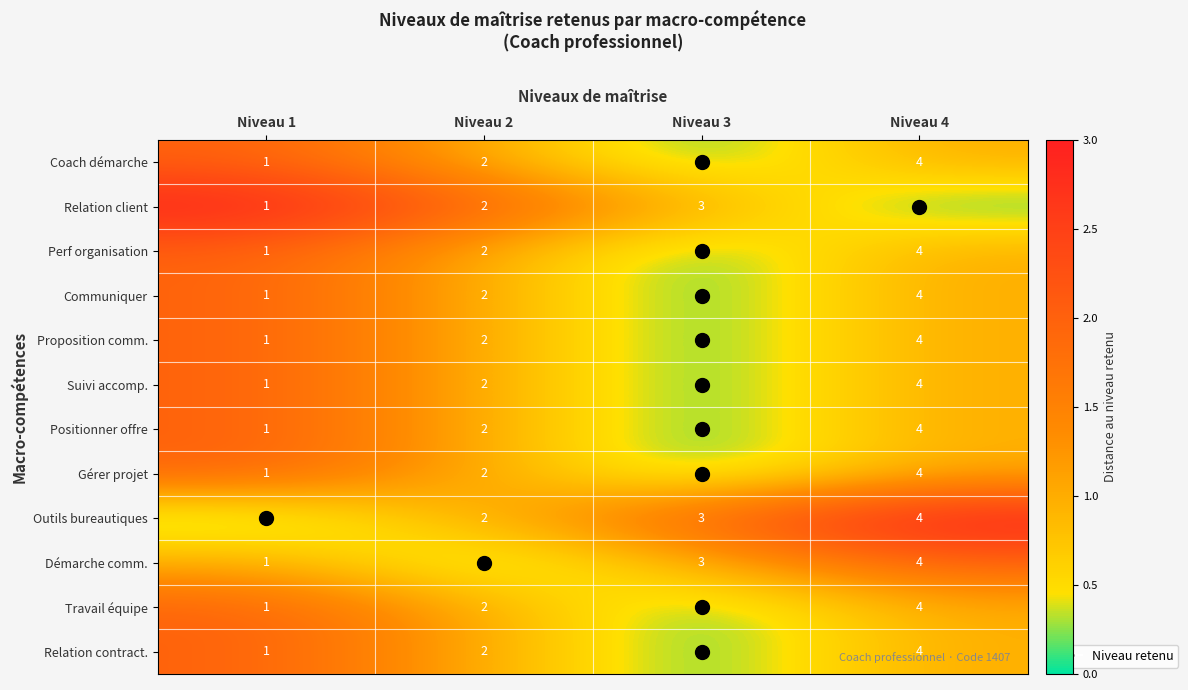

How many categories are shown in the chart?

4